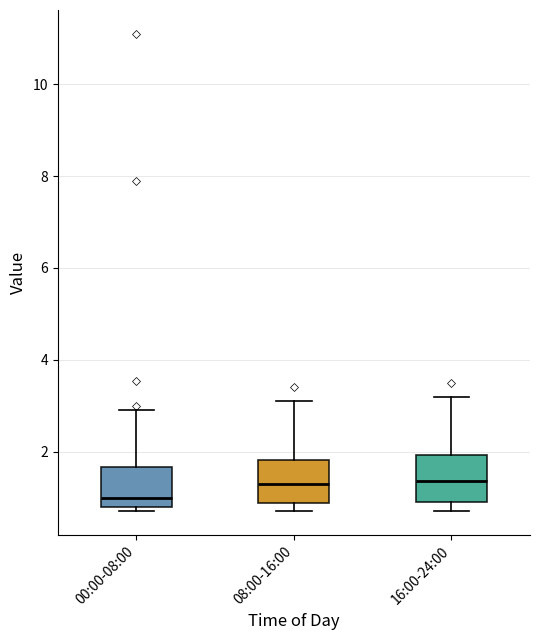

Where does the median line of the box for 00:00-08:00 sit on the y-axis? The values are not printed on the chart, so give them approximately, as read against the axis.

1.0